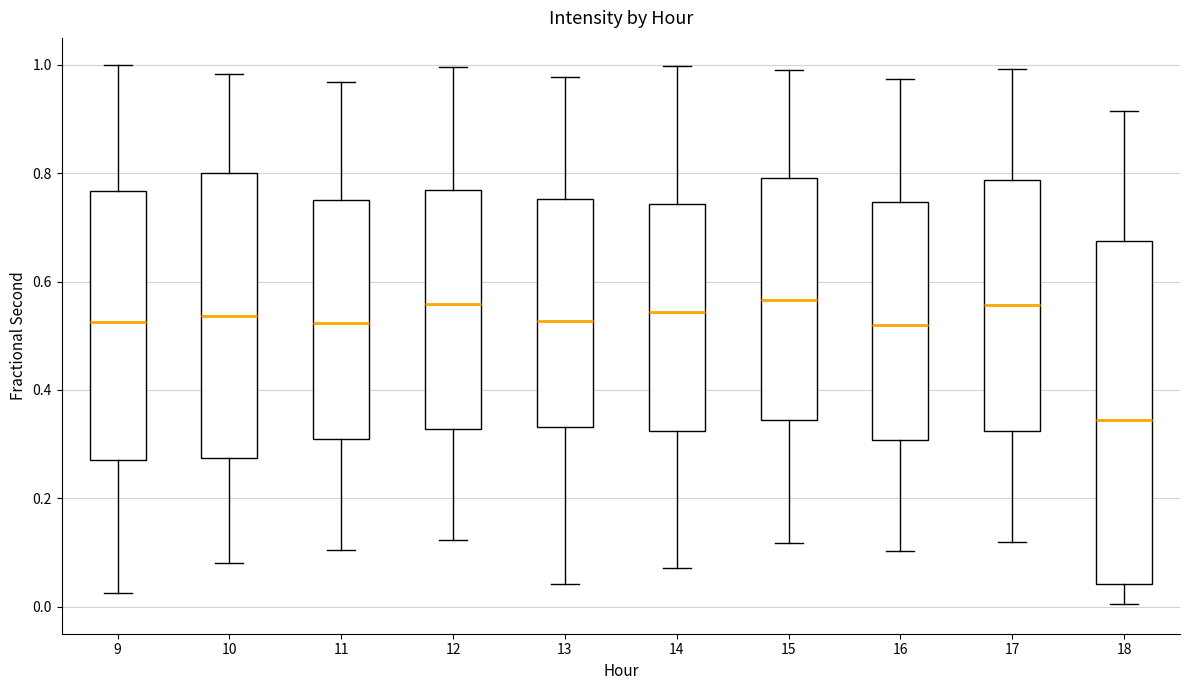

Where does the lower whisker of the box at x = 15 end on the y-axis? The values are not printed on the chart, so give them approximately, as read against the axis.

0.12